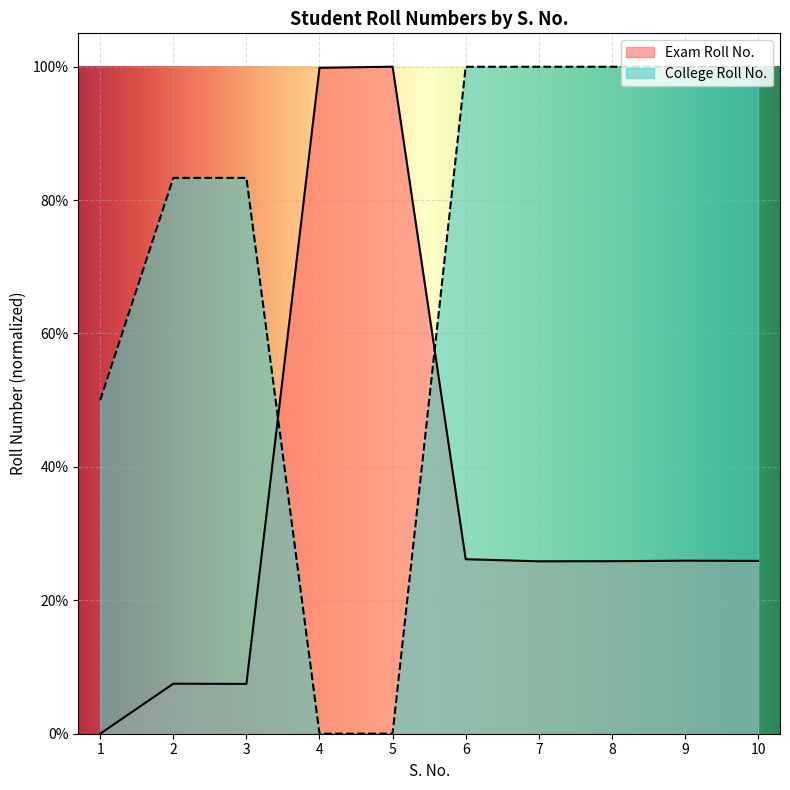

Between which two adjacent categories do Exam Roll No. and College Roll No. first intersect?

3 and 4